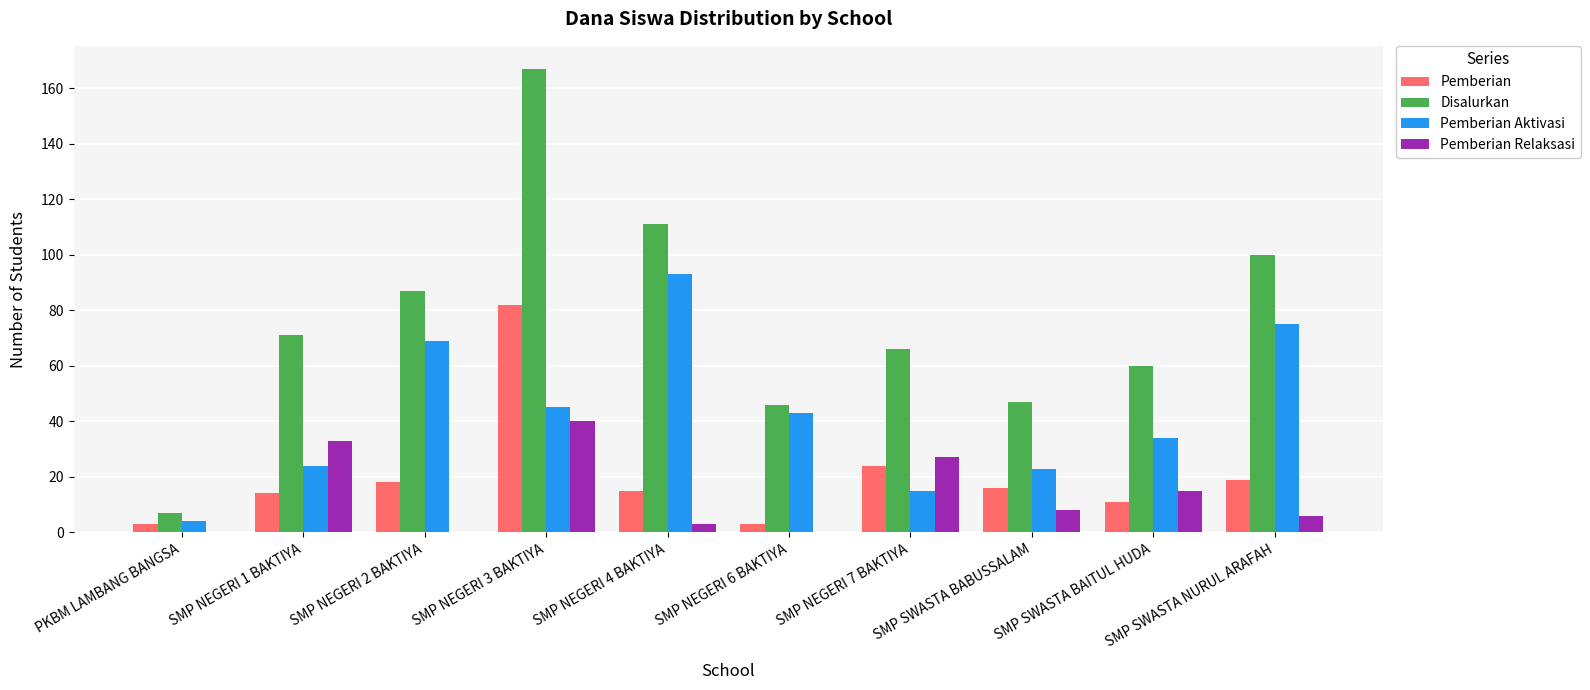

What is the spread (max minus min) of values at SMP NEGERI 1 BAKTIYA?

57